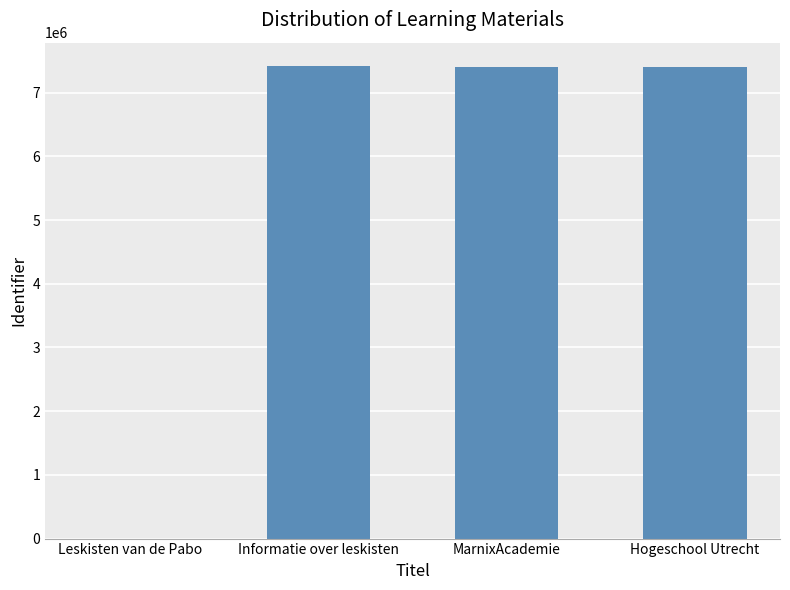

What is the sum of all values?

22219578